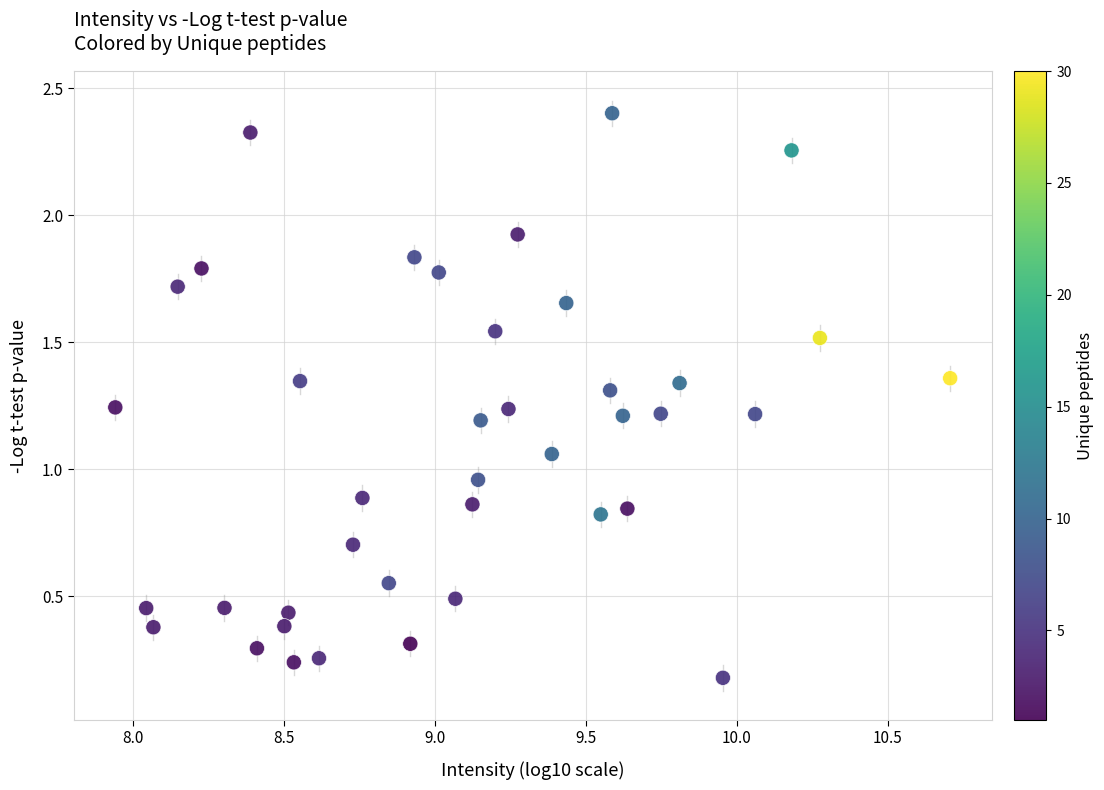

What is the range of Y values (max minus min)?

2.2